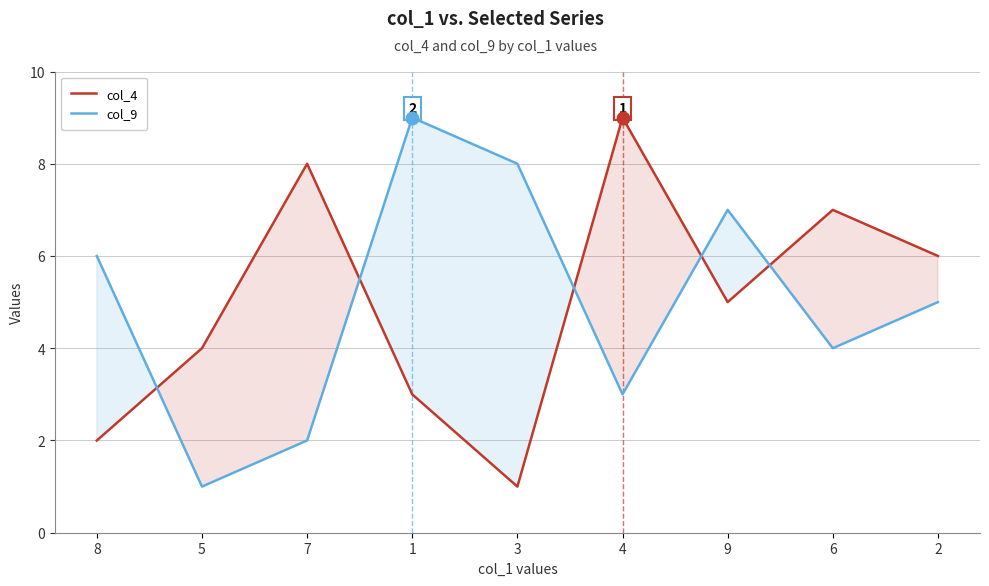

The value of col_4 at 9 is 2. True or false?

False